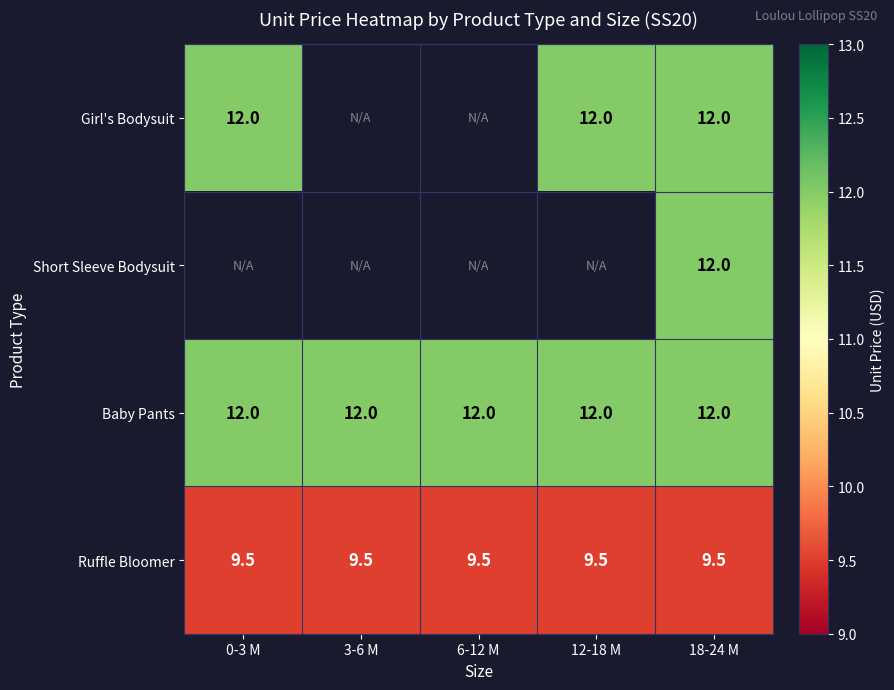

What is the average value of the Ruffle Bloomer series?

9.5